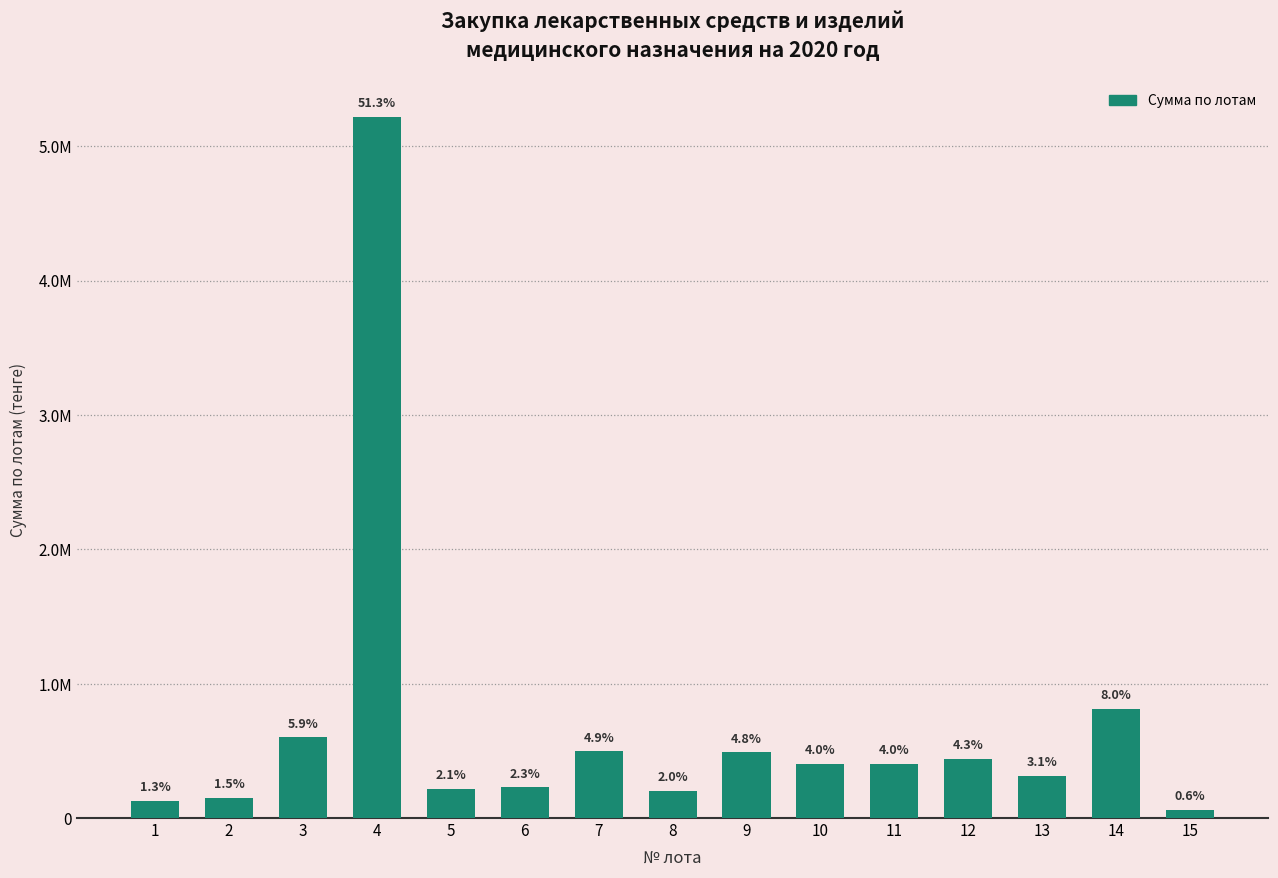

Does the chart contain any negative values?

No